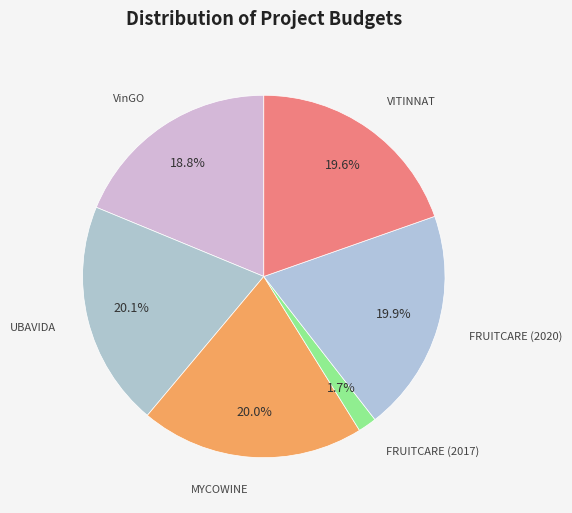

How many slices are in this pie chart?

6